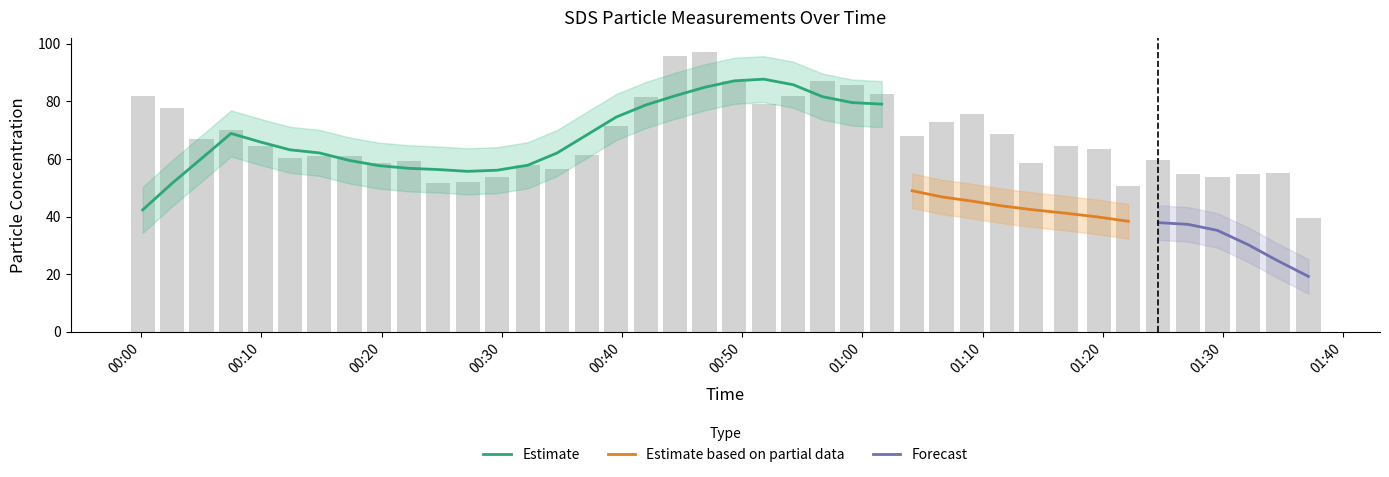

At which label does SDS_P2 reach its minimum?

2021/01/20 01:37:06